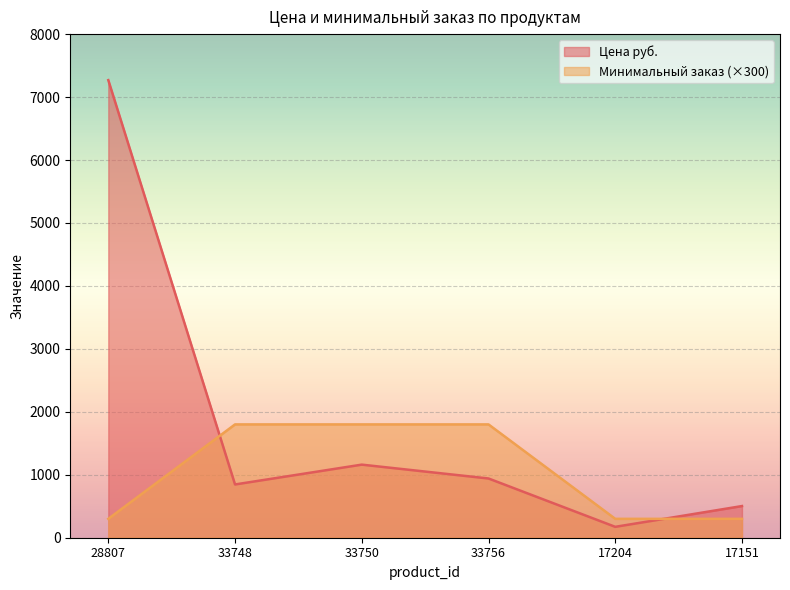

At how many categories does at least one series exceed 3226?

1